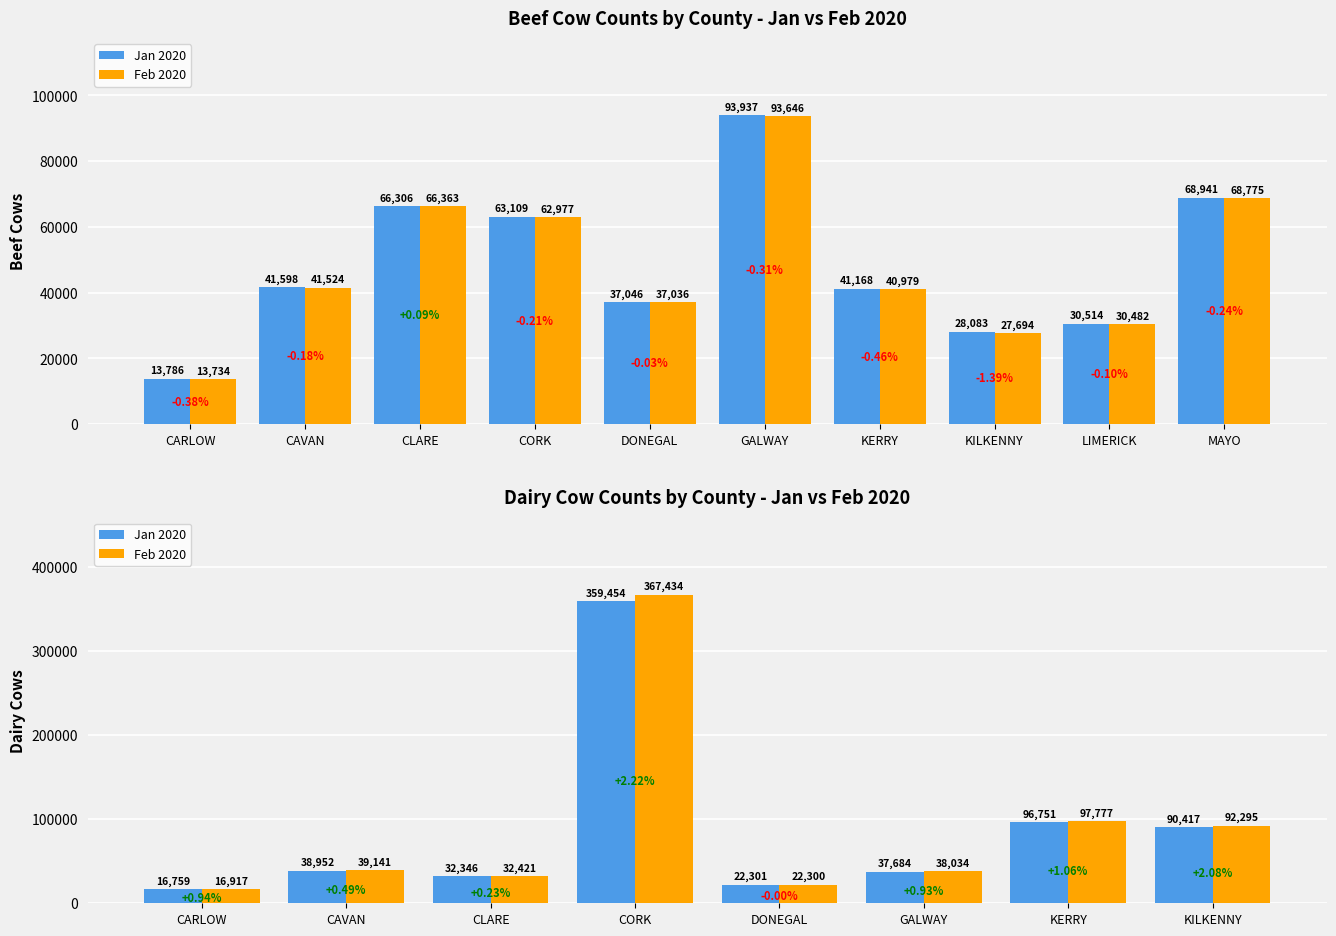

What is the greatest value displayed?

367434